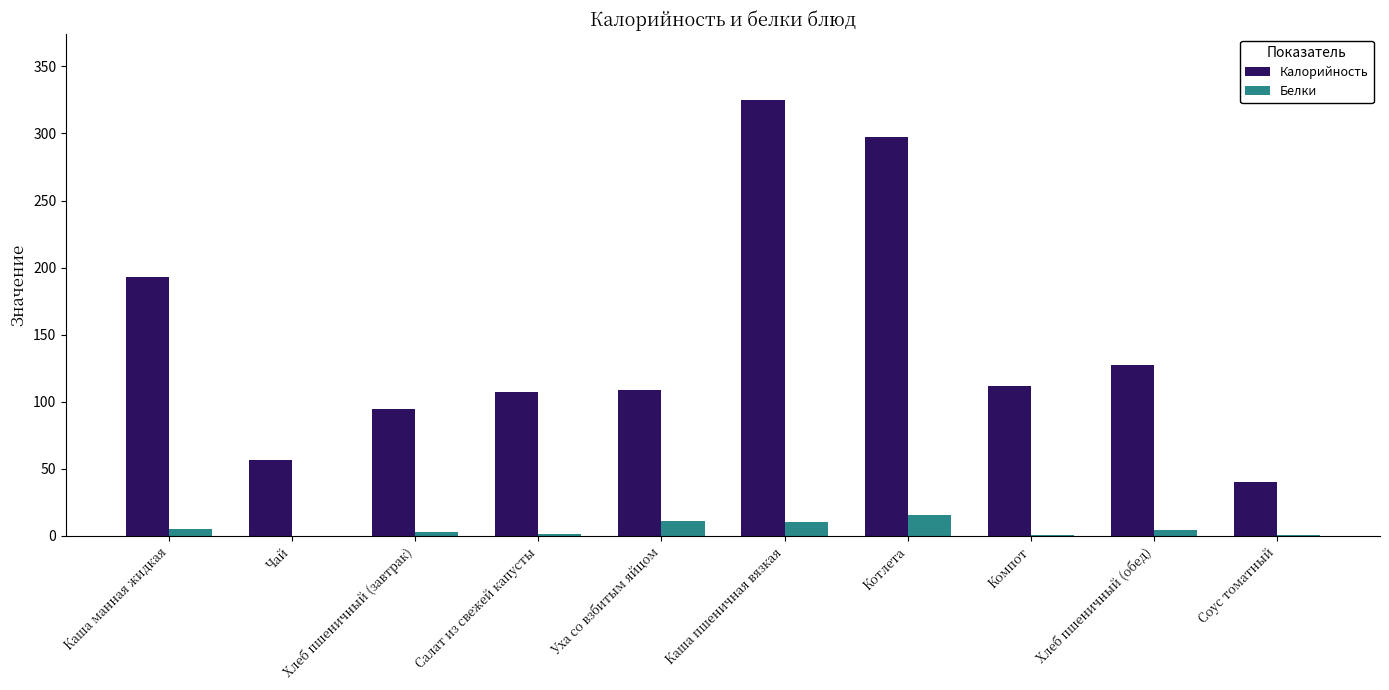

What is the total value across all series at Уха со взбитым яйцом?

119.9